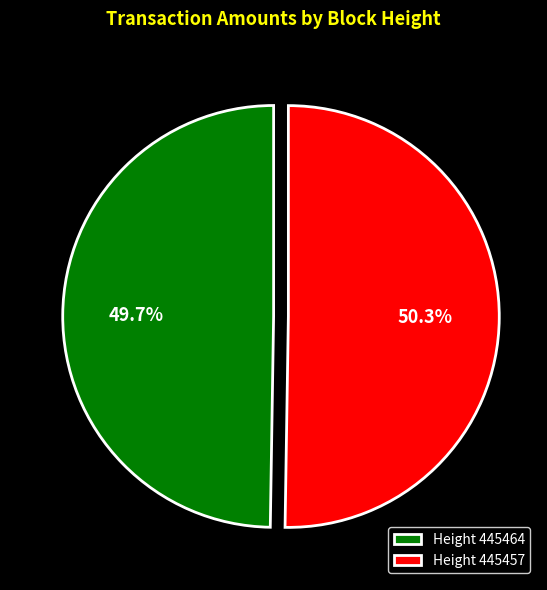

Which slice represents more than half of the pie?

Height 445457